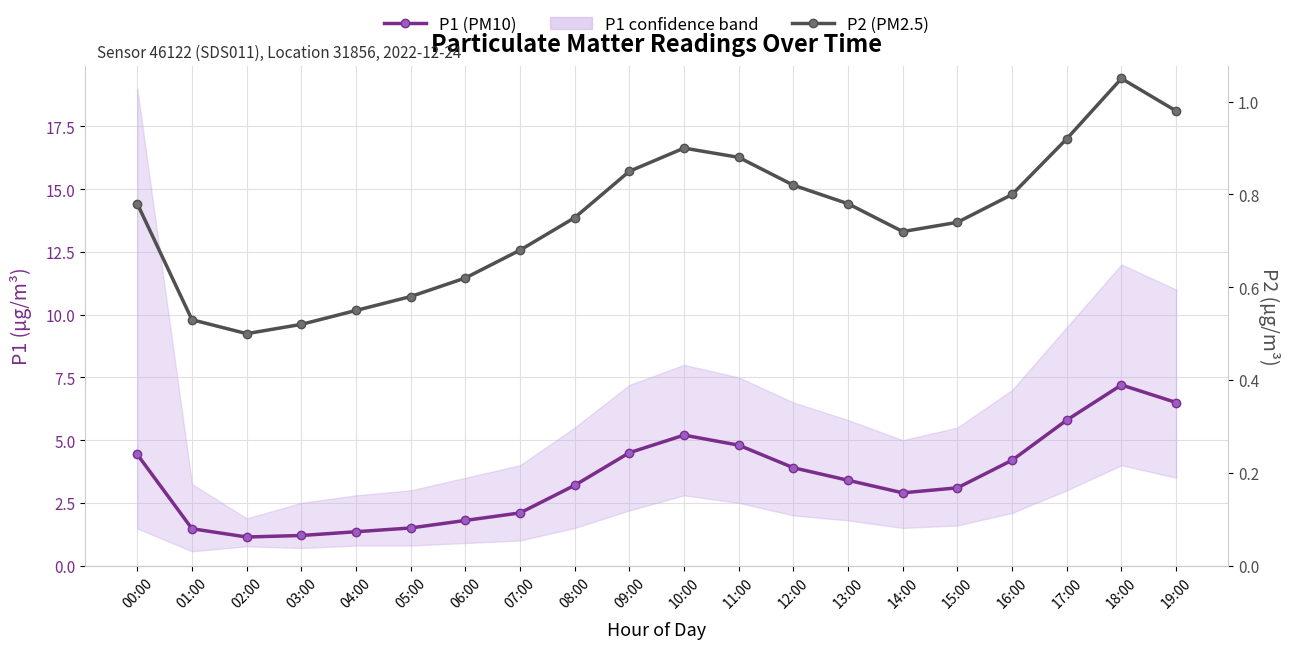

What is the difference between the highest and lowest values at 15:00?

2.4